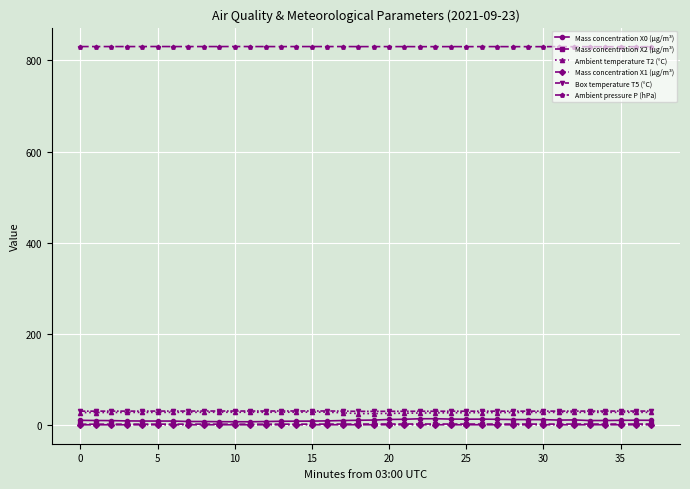

What is the value of the Box temperature T5 (°C) point at the 10th from the left?

31.7